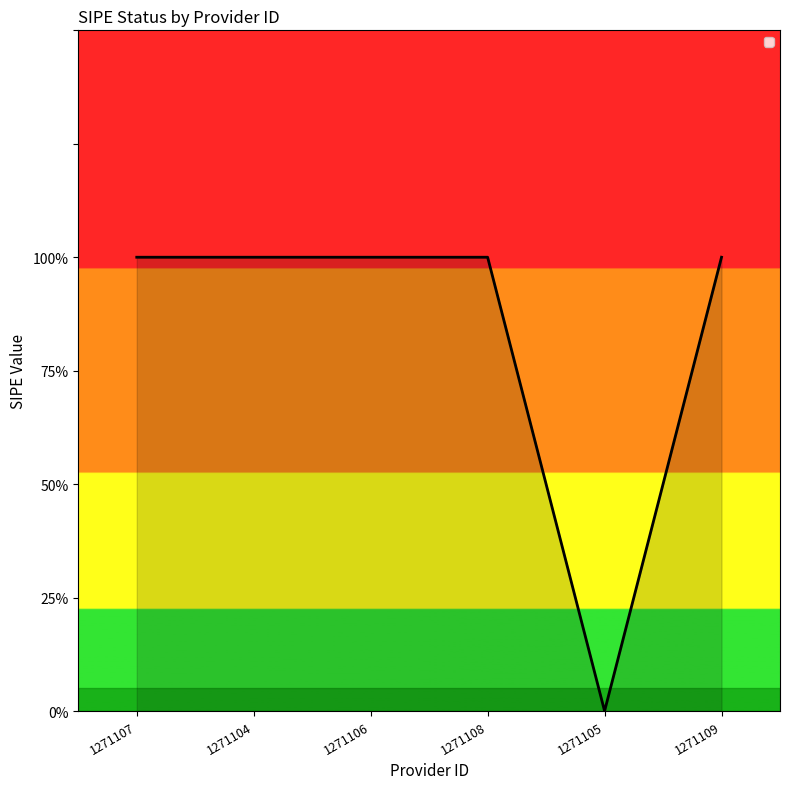

Reading left to right, what are all the values shown in this chart?

1271107=1	1271104=1	1271106=1	1271108=1	1271105=0	1271109=1